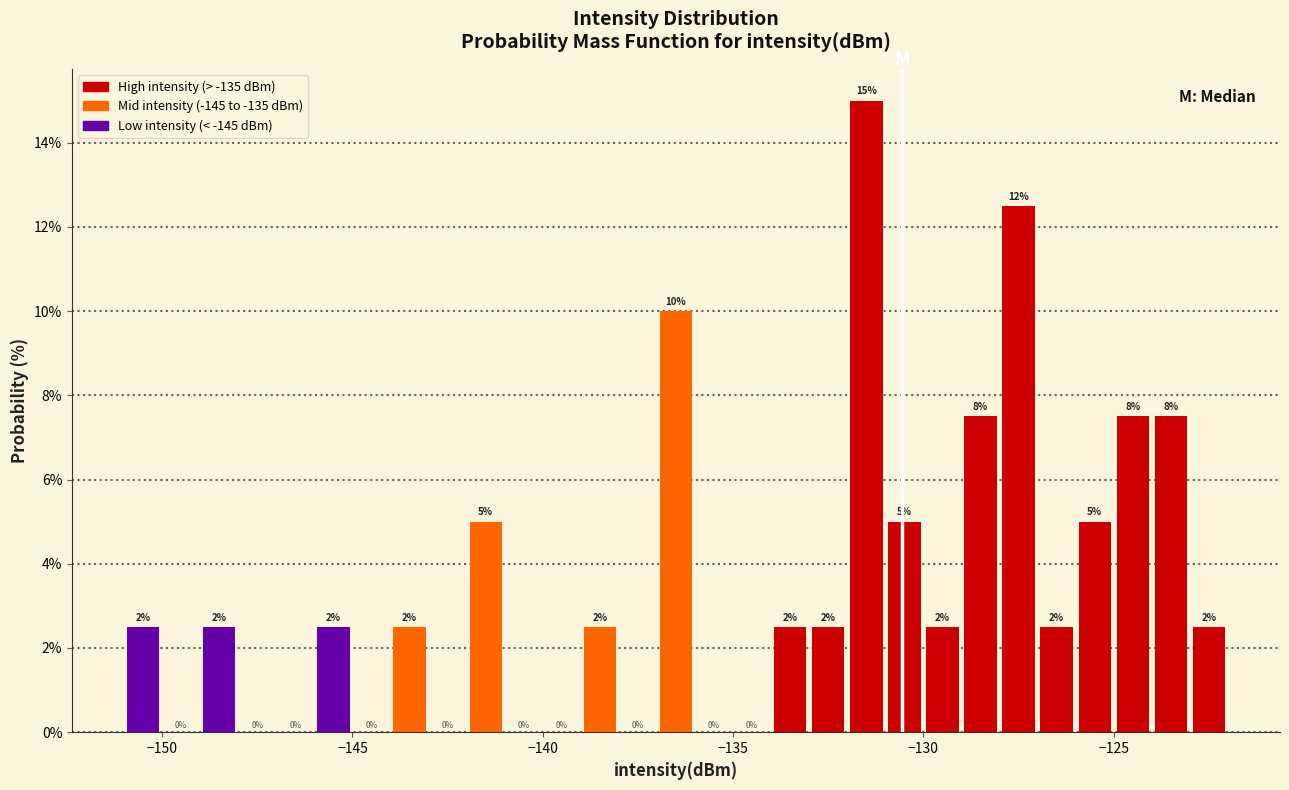

Read against the x-axis, roughly where is the centre of the tallest bar?

-131.5